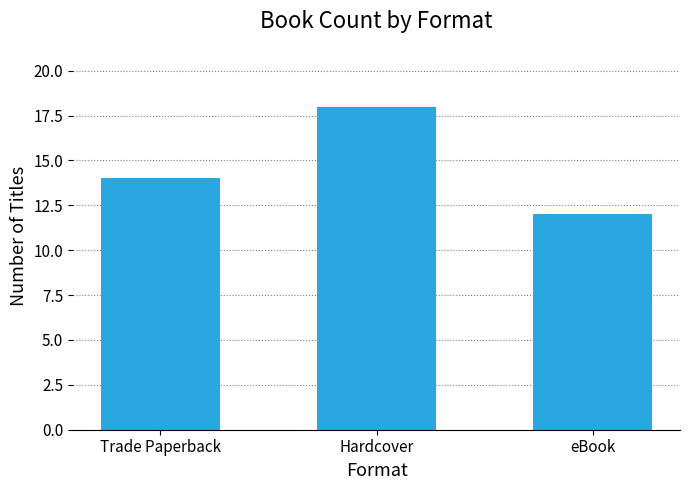

Count the number of data series in this chart.

1